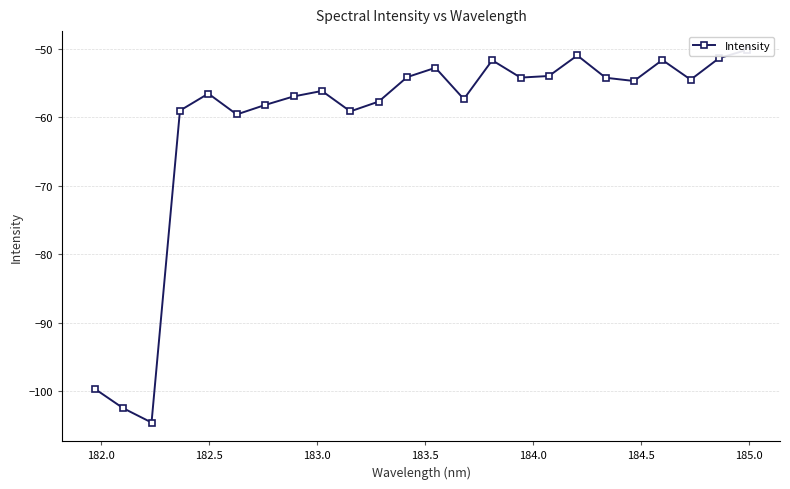

True or false: there are more than 1 points higher than both neighbors.

True